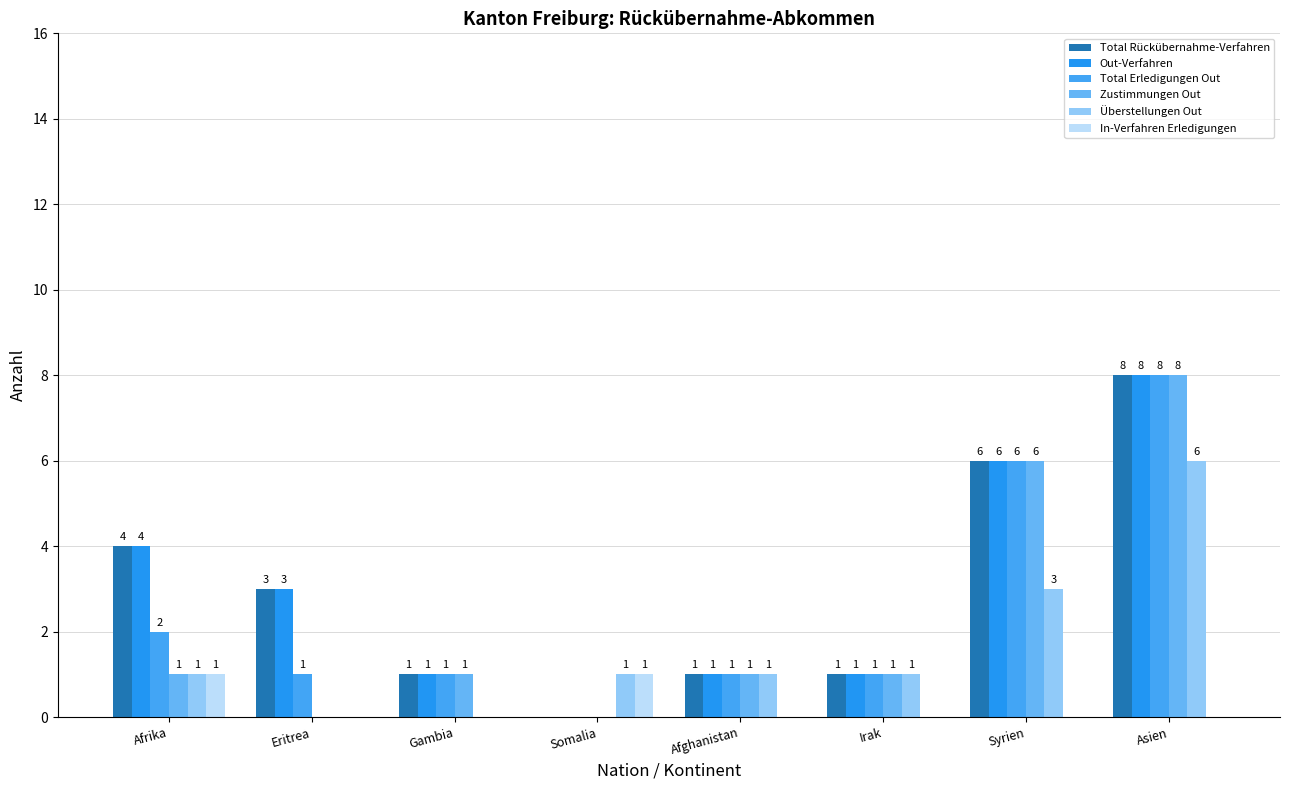

What is the sum of all In-Verfahren Erledigungen values?

2